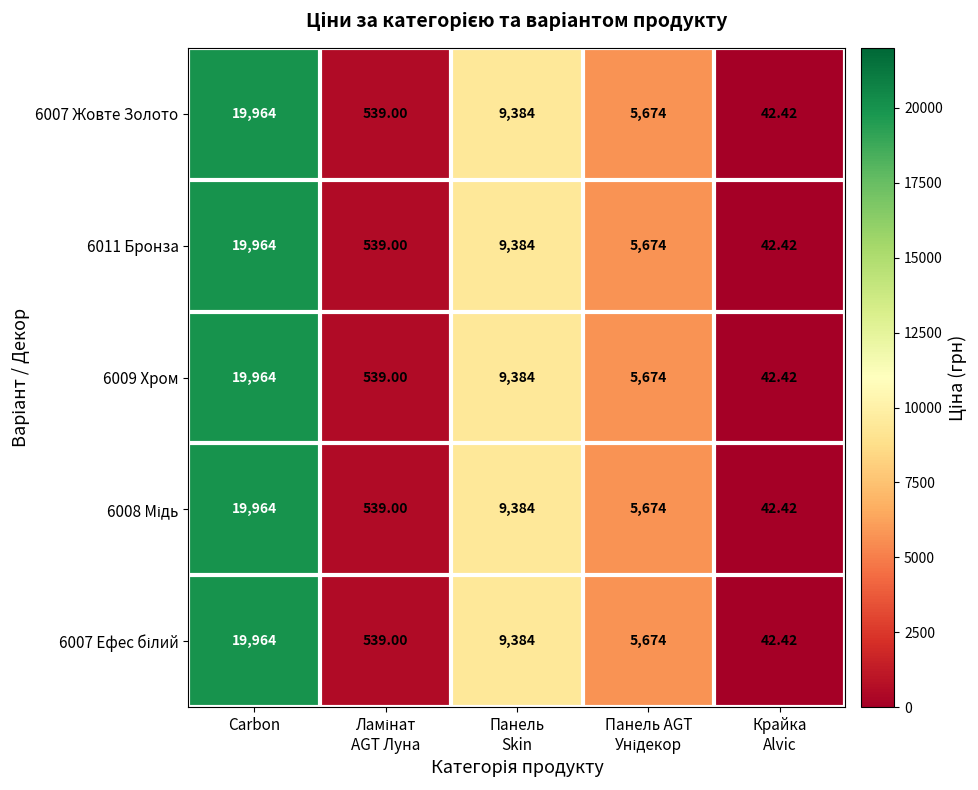

At which category is the sum across all series the highest?

Carbon